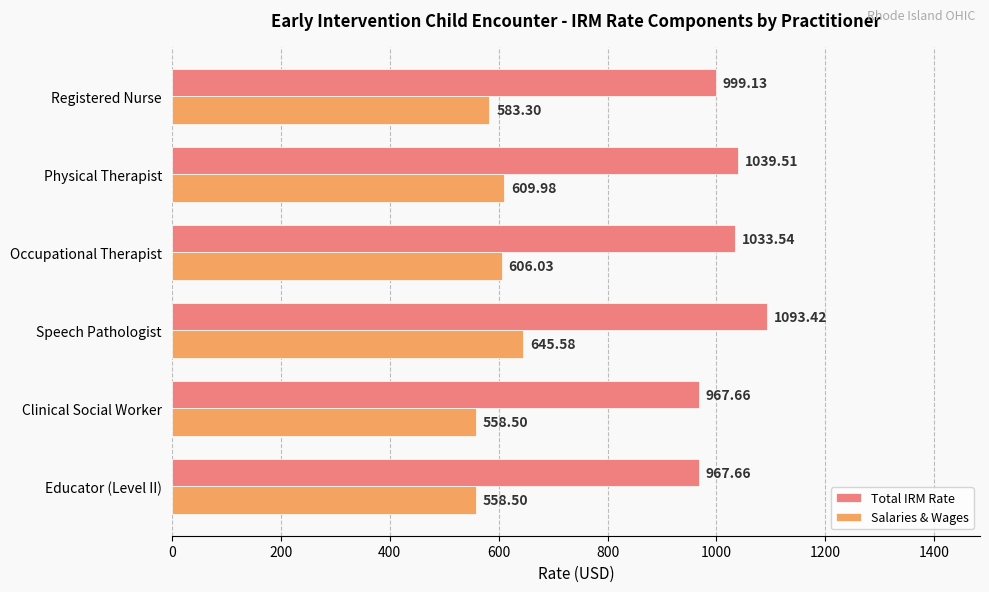

What is the minimum value shown in the chart?

558.5